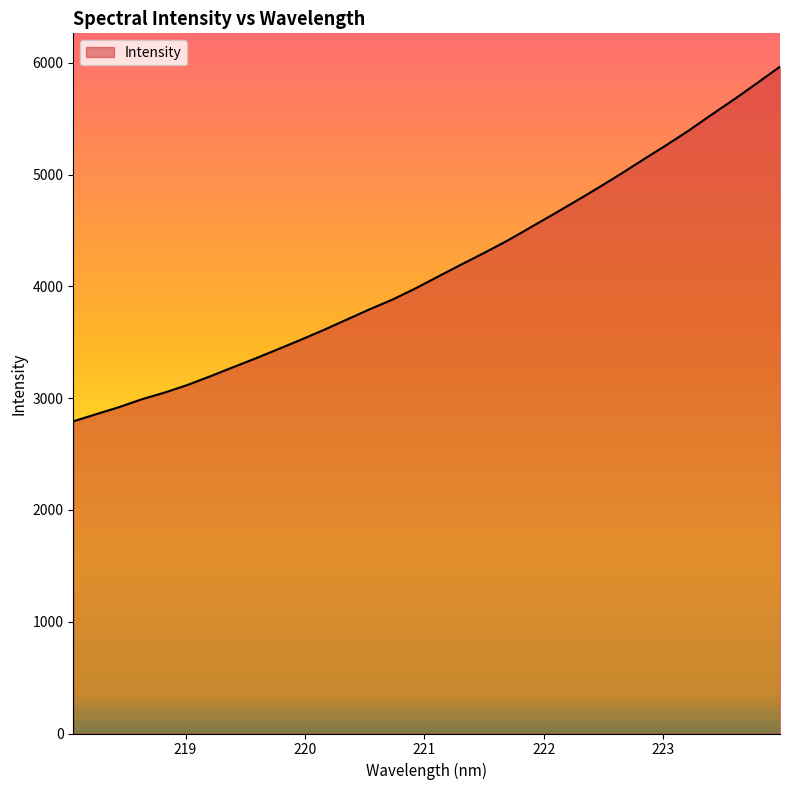

What is the difference between the maximum and minimum values?

3172.6